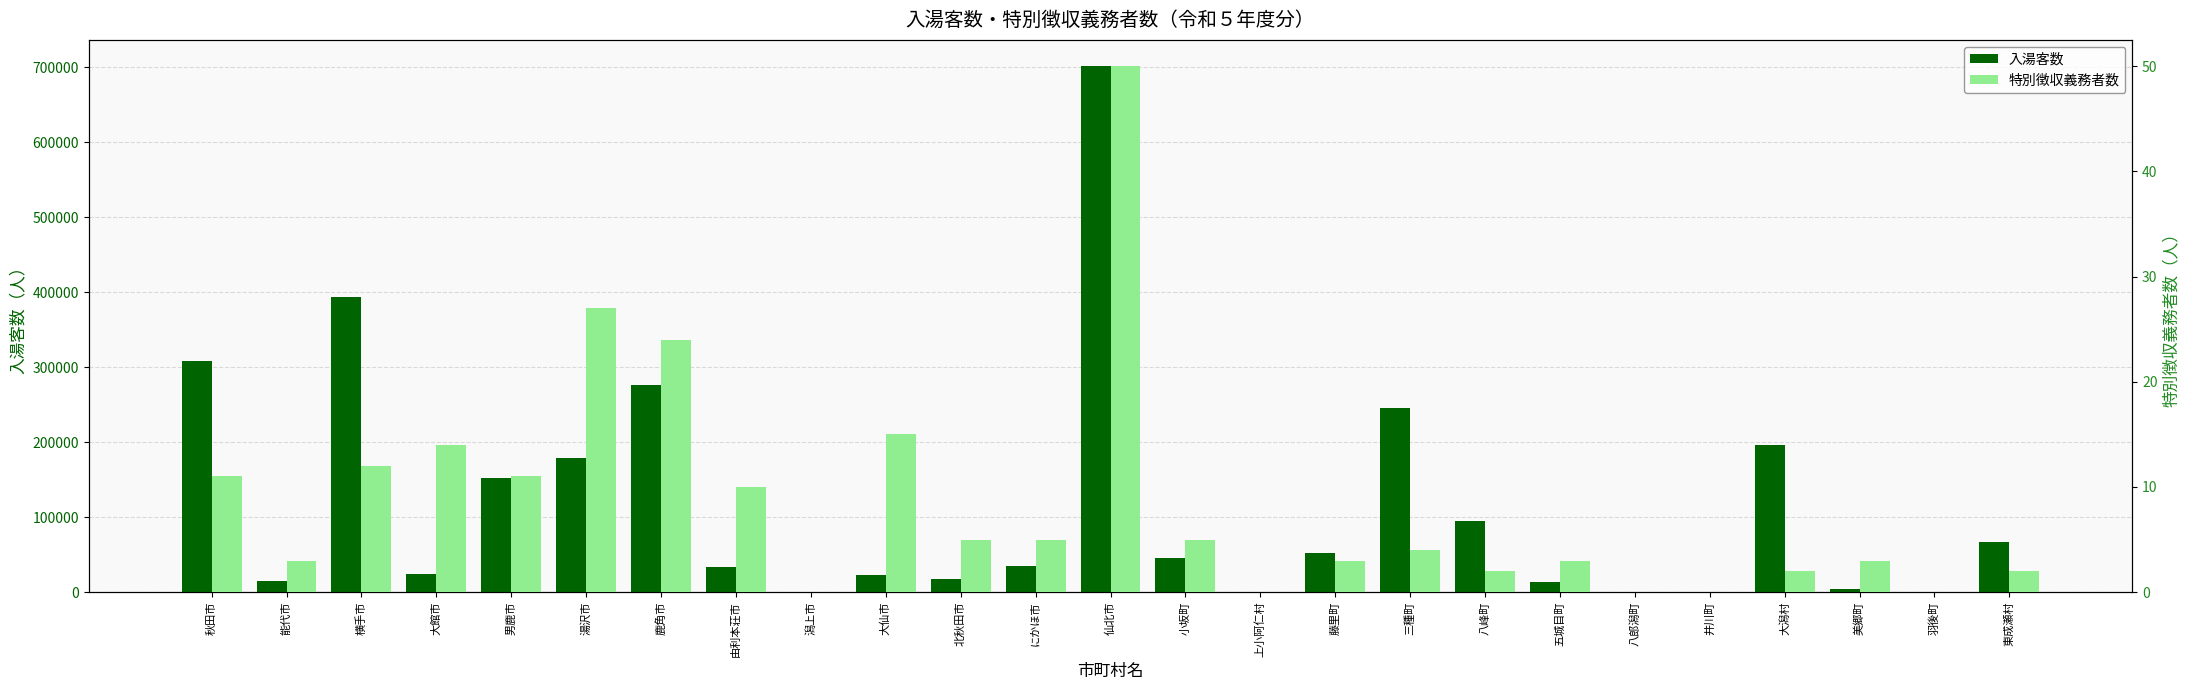

Reading left to right, extract all data points from this chart.

入湯客数: 307824	14654	393122	23534	152832	179398	275950	33164	0	22259	17578	35351	701516	45120	0	52308	245312	94275	13109	0	0	196324	4763	0	66649
特別徴収義務者数: 11	3	12	14	11	27	24	10	0	15	5	5	50	5	0	3	4	2	3	0	0	2	3	0	2